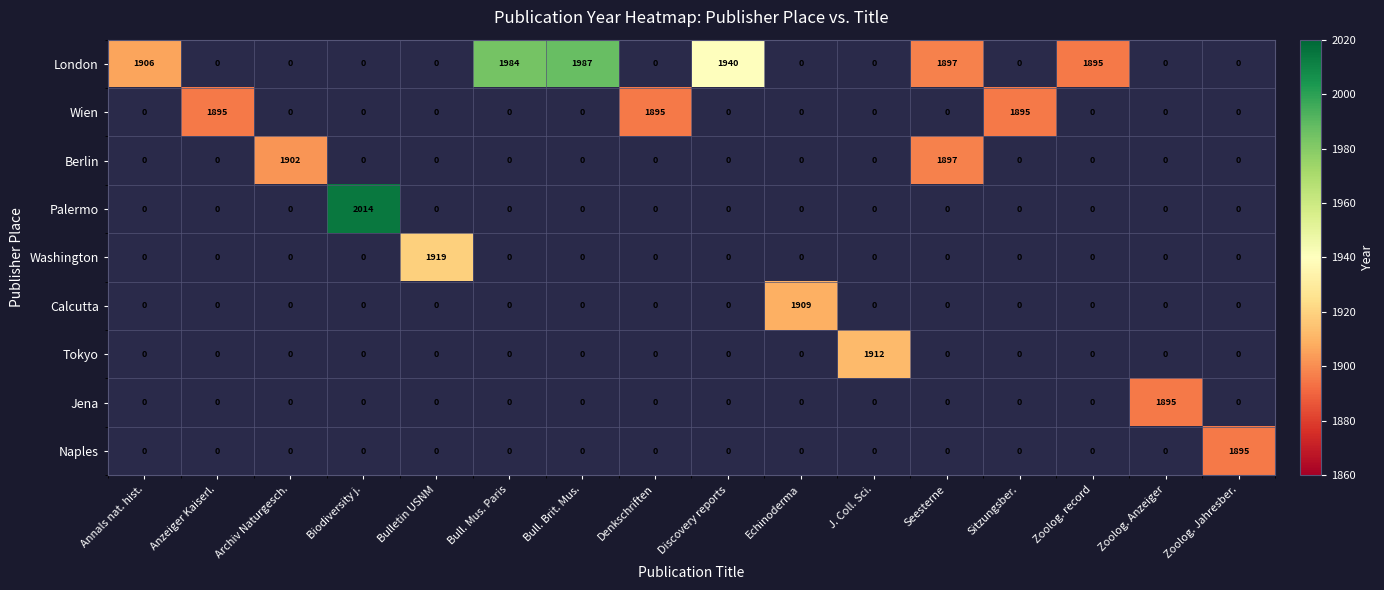

The Calcutta series shows 598 at Echinoderma. True or false?

False